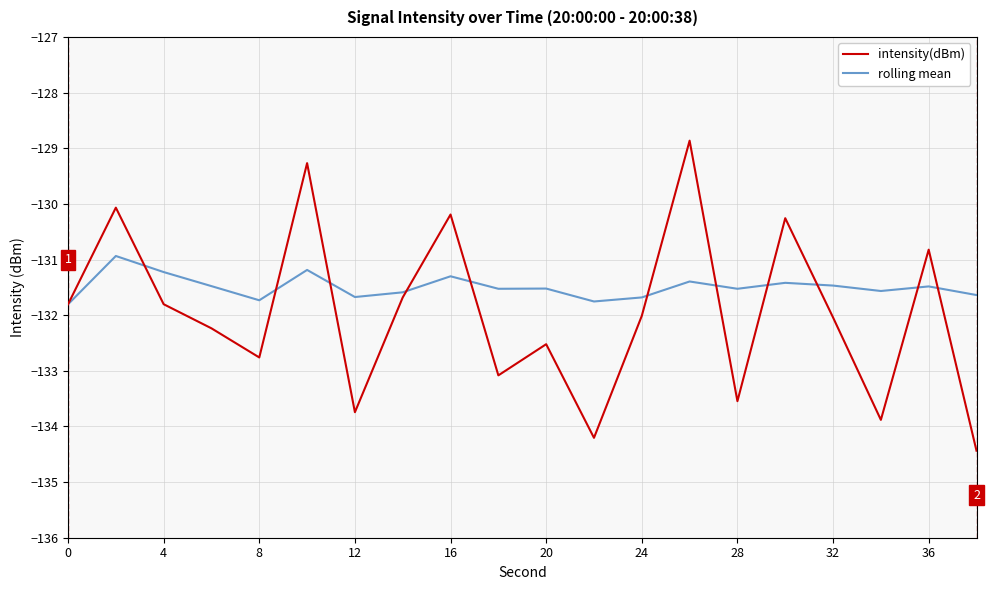

What is the difference between the second highest and second lowest values in the intensity(dBm) series?

4.9